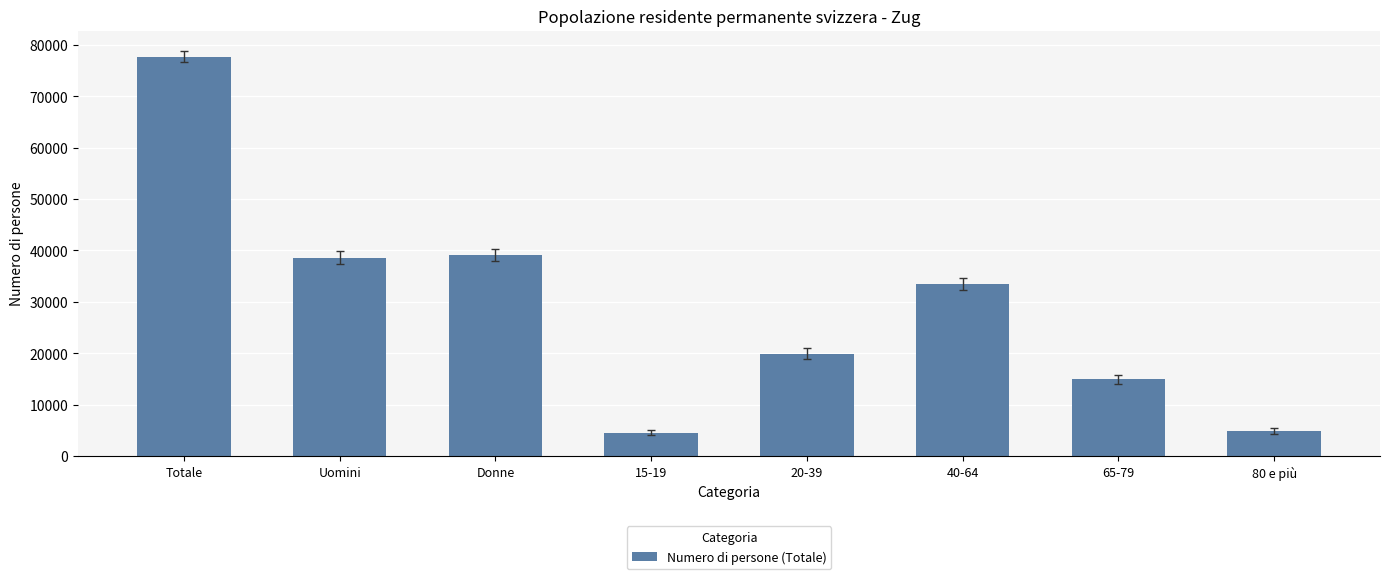

Which label corresponds to the largest value in the chart?

Totale